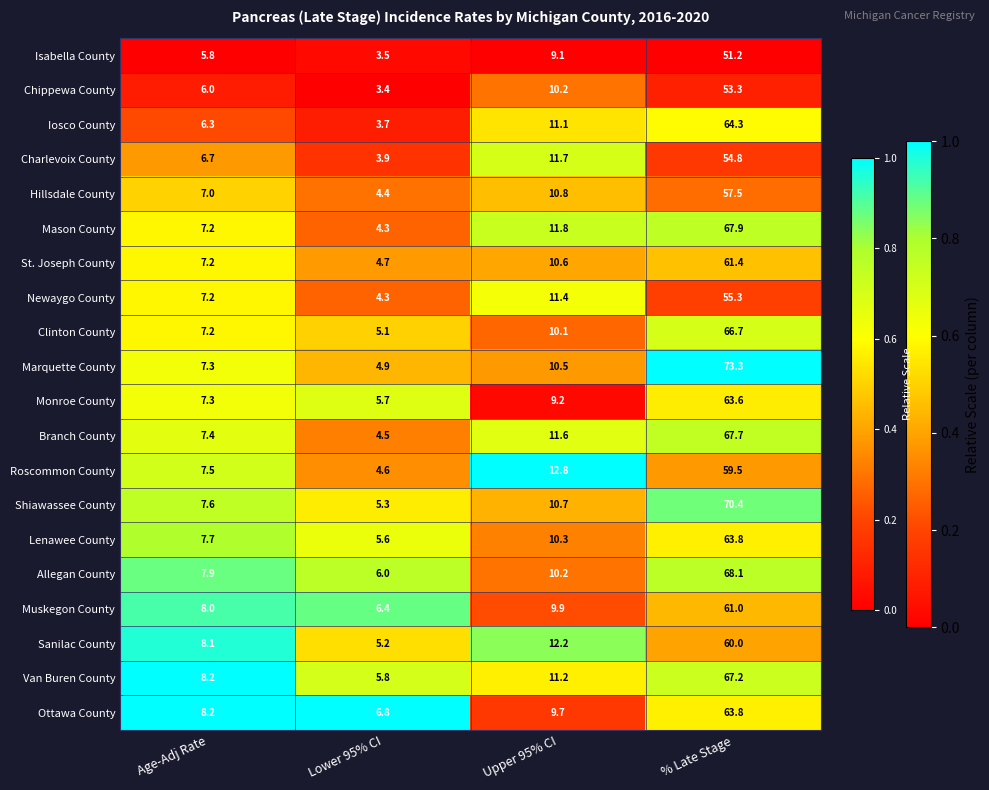

What is the average value of the Clinton County series?

22.3